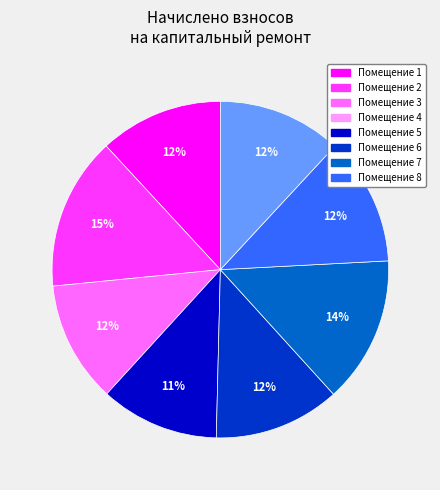

To the nearest percent, what is the average slice percentage?

12%